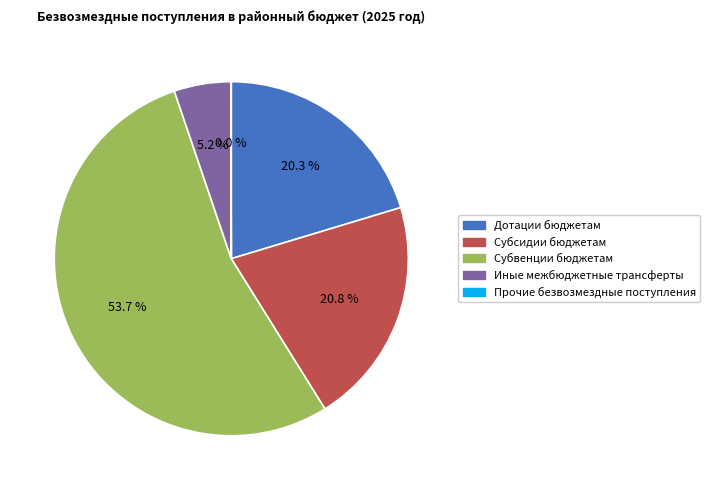

Between Дотации бюджетам and Иные межбюджетные трансферты, which is larger?

Дотации бюджетам